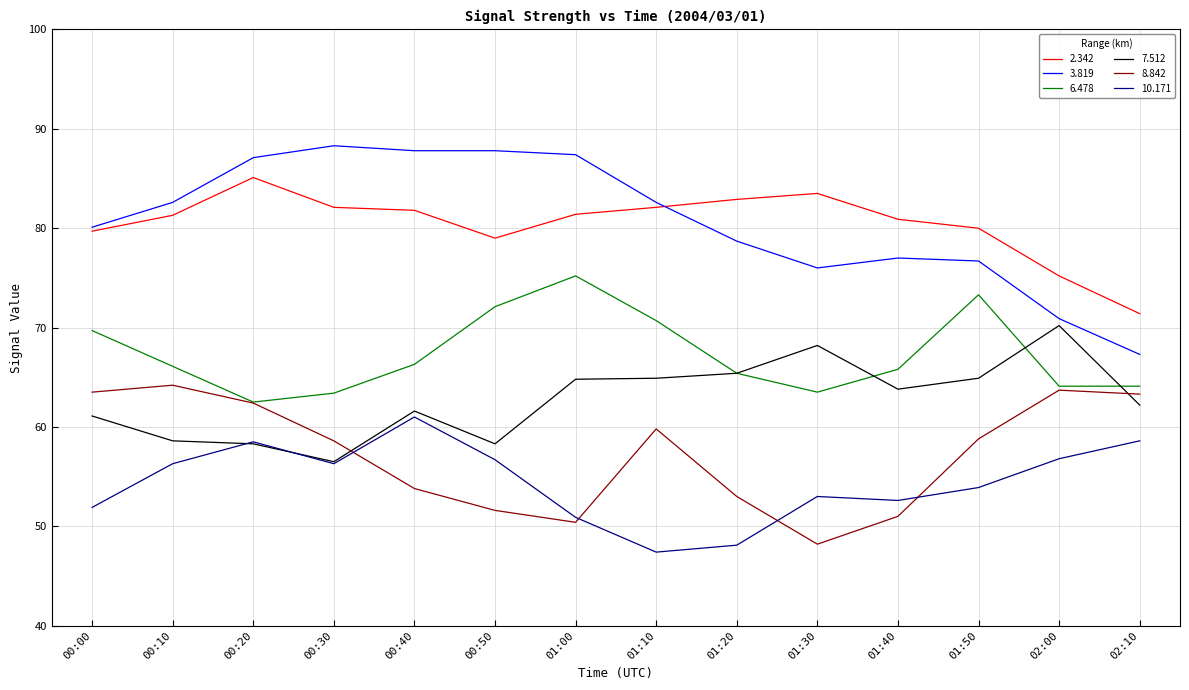

Is the value of 8.842 at 01:10 greater than the value of 6.478 at 01:30?

No